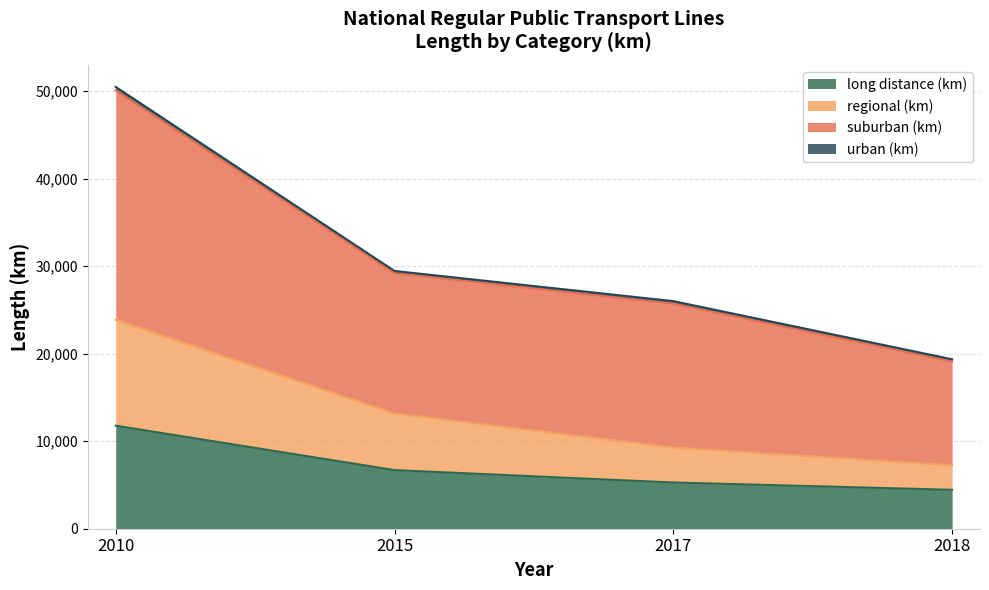

At which category is the sum across all series the highest?

2010